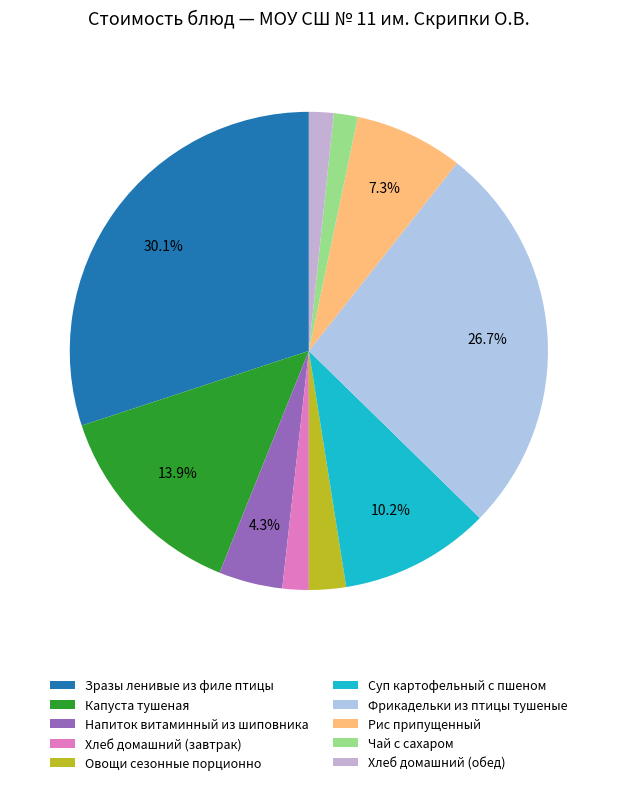

Is there a majority slice in this chart?

No